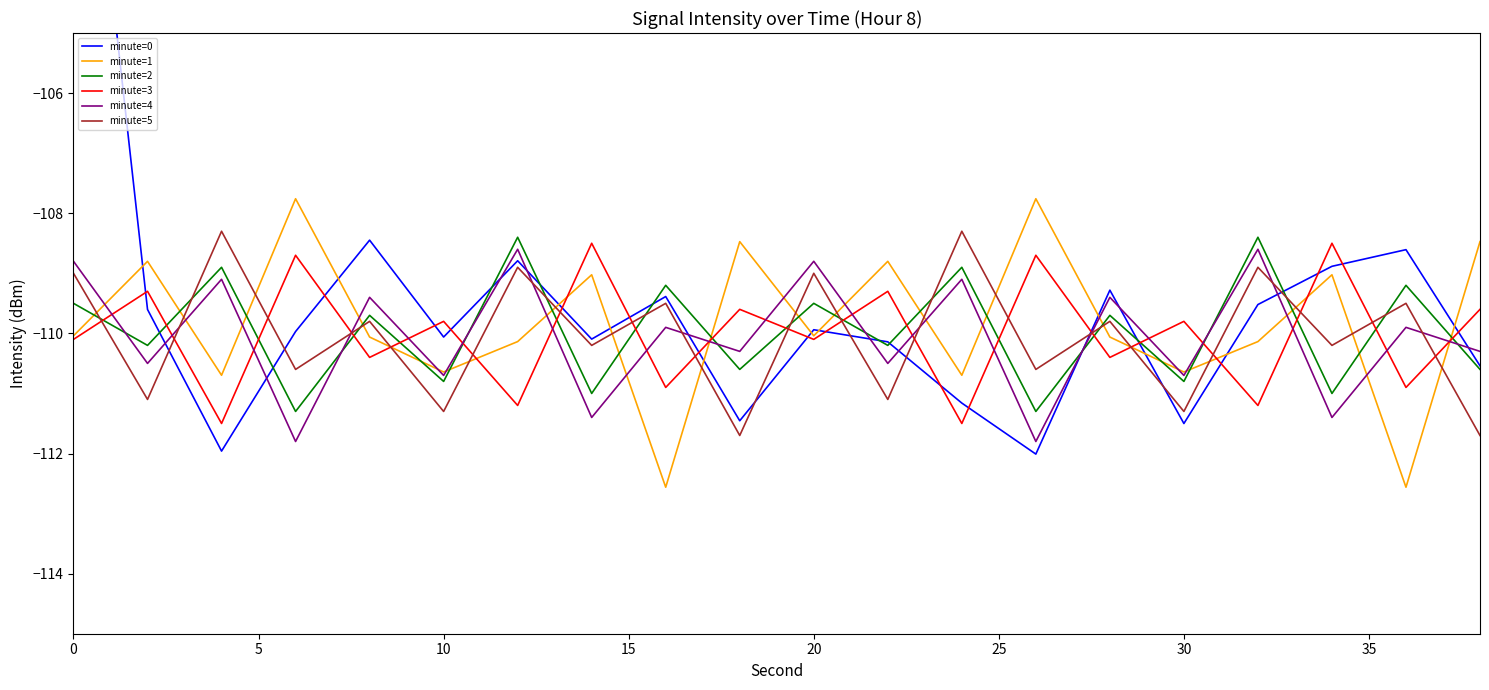

True or false: minute=5 and minute=0 cross at least once.

True